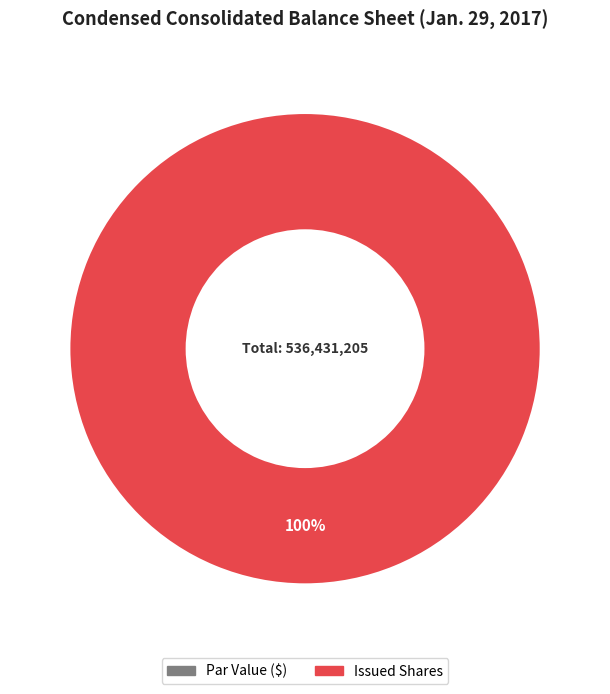

What is the majority slice?

Common stock, issued shares